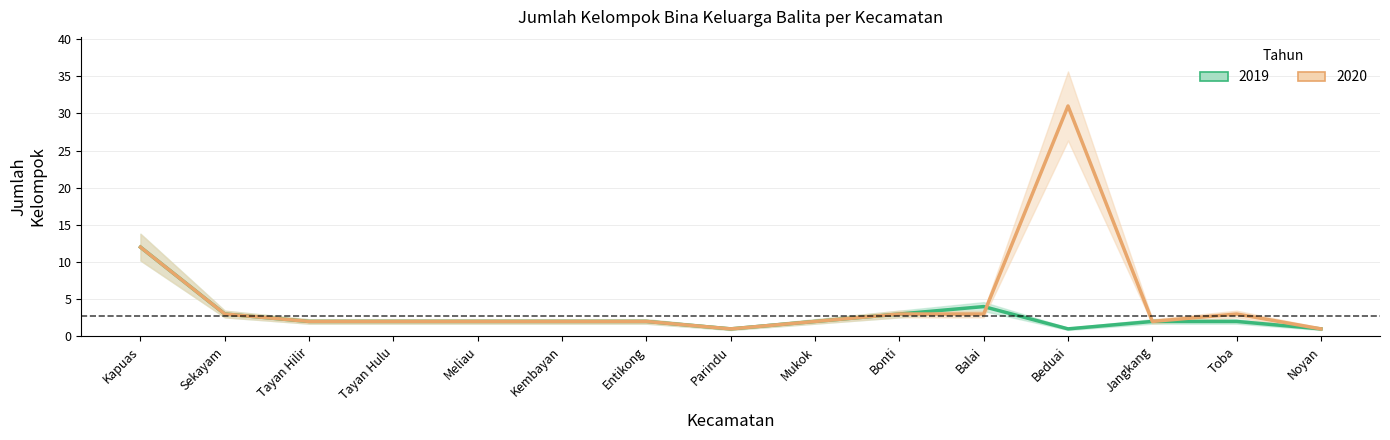

Which category has the highest value in the 2019 series?

Kapuas